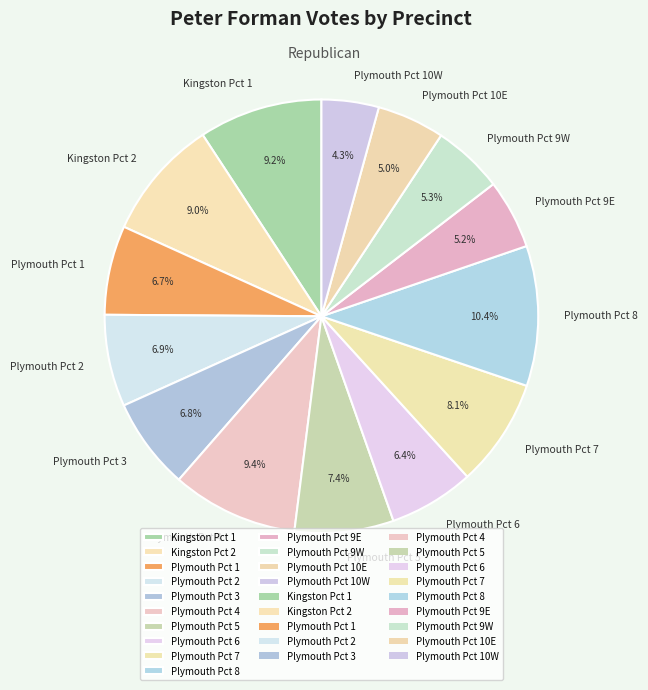

The Plymouth Pct 10W slice represents 13% of the pie. True or false?

False